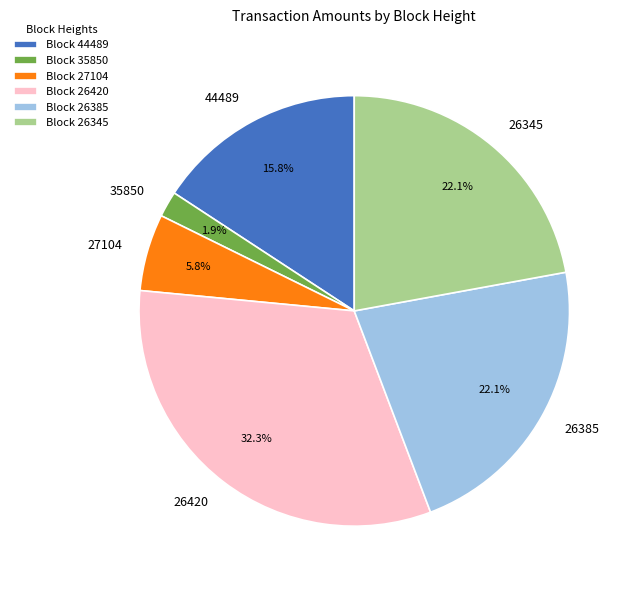

Is there any slice that represents more than half of the pie?

No